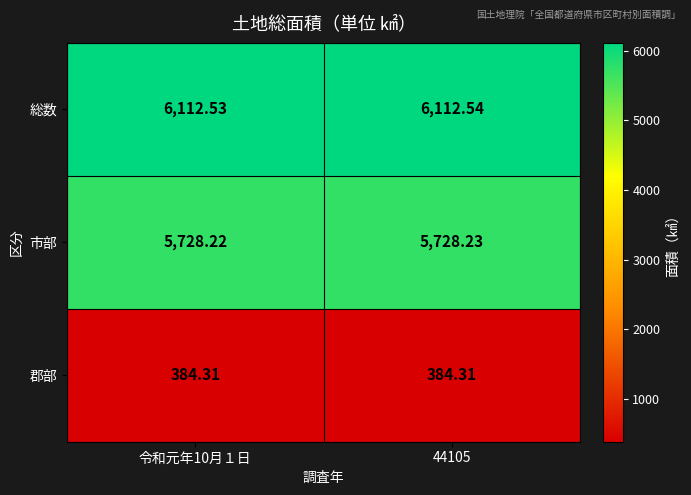

Rank the series at 44105 from highest to lowest value.

総数, 市部, 郡部